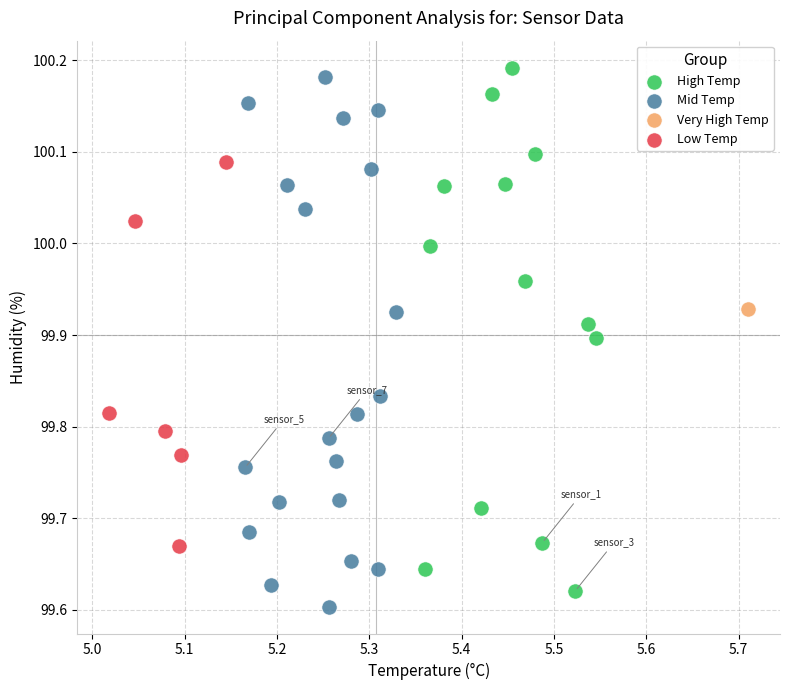

What are all the series names shown in the legend?

High Temp, Mid Temp, Very High Temp, Low Temp